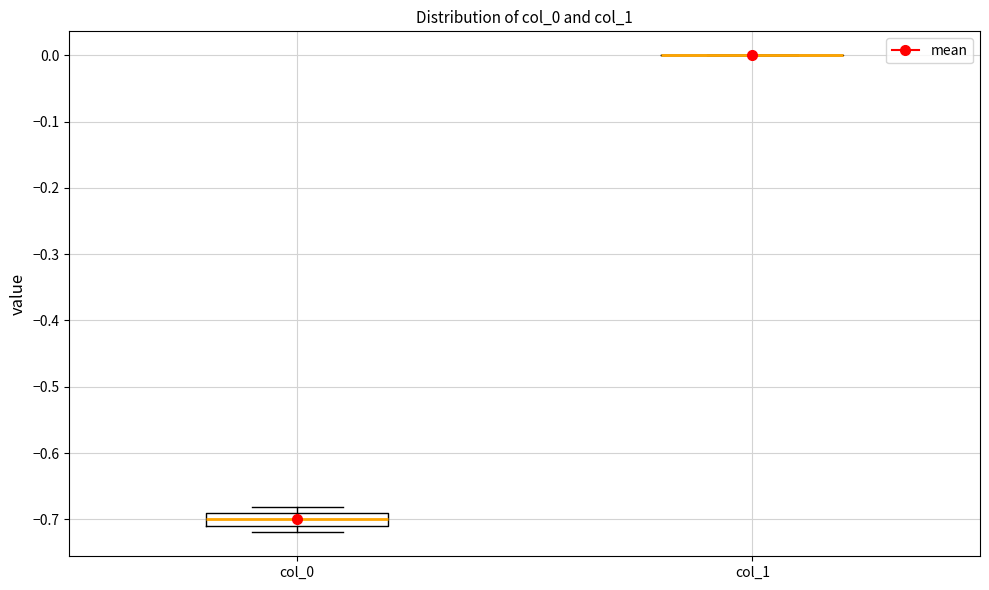

Reading left to right, transcribe this box plot: for each box, give where its median line is, the range the box spans, and where its two whiskers end, as read against the y-axis. The values are not printed on the chart, so give them approximately, as read against the axis.

col_0: median -0.70, box -0.71 to -0.69, whiskers -0.72 to -0.68
col_1: box collapsed to a line at 0.00, whiskers 0.00 to 0.00